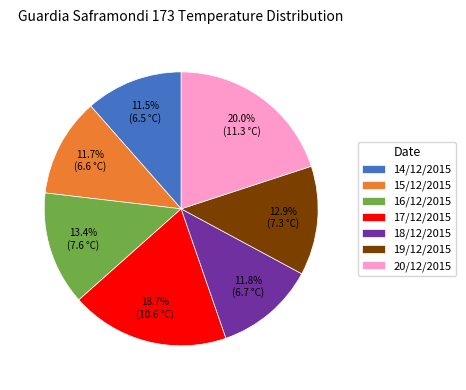

Is there any slice that represents more than half of the pie?

No